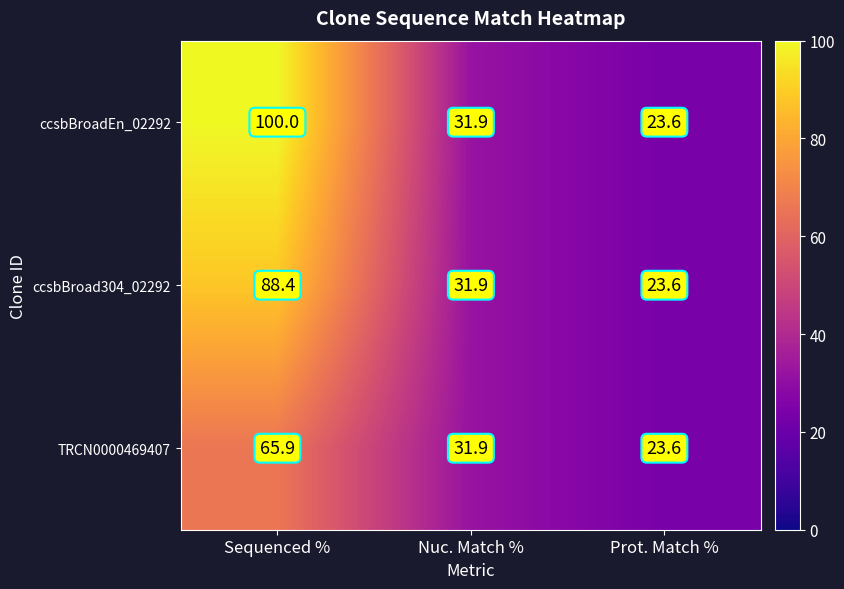

True or false: ccsbBroad304_02292 has a value of 23.6 at Prot. Match %.

True